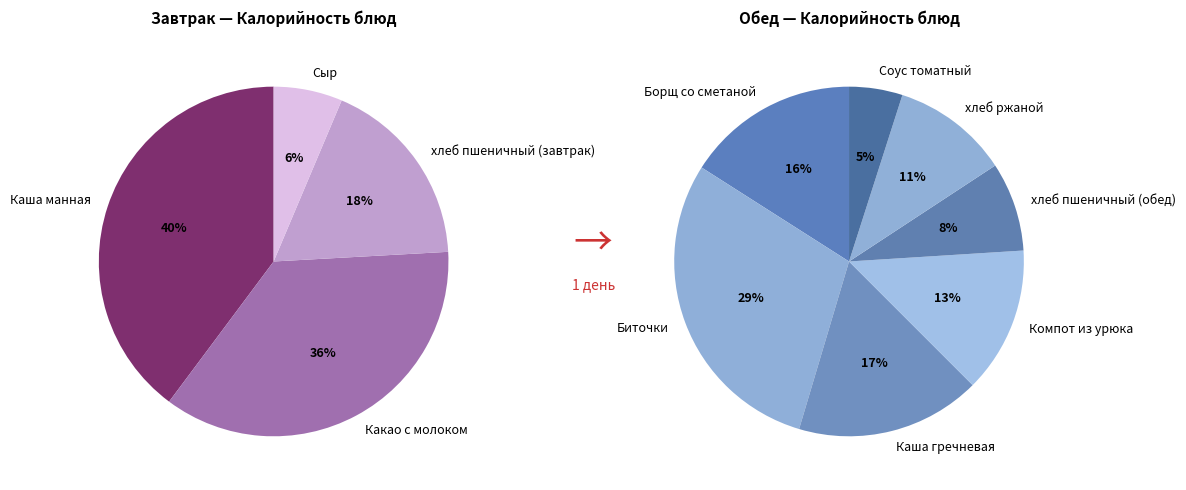

Which slice is the smallest?

Сыр